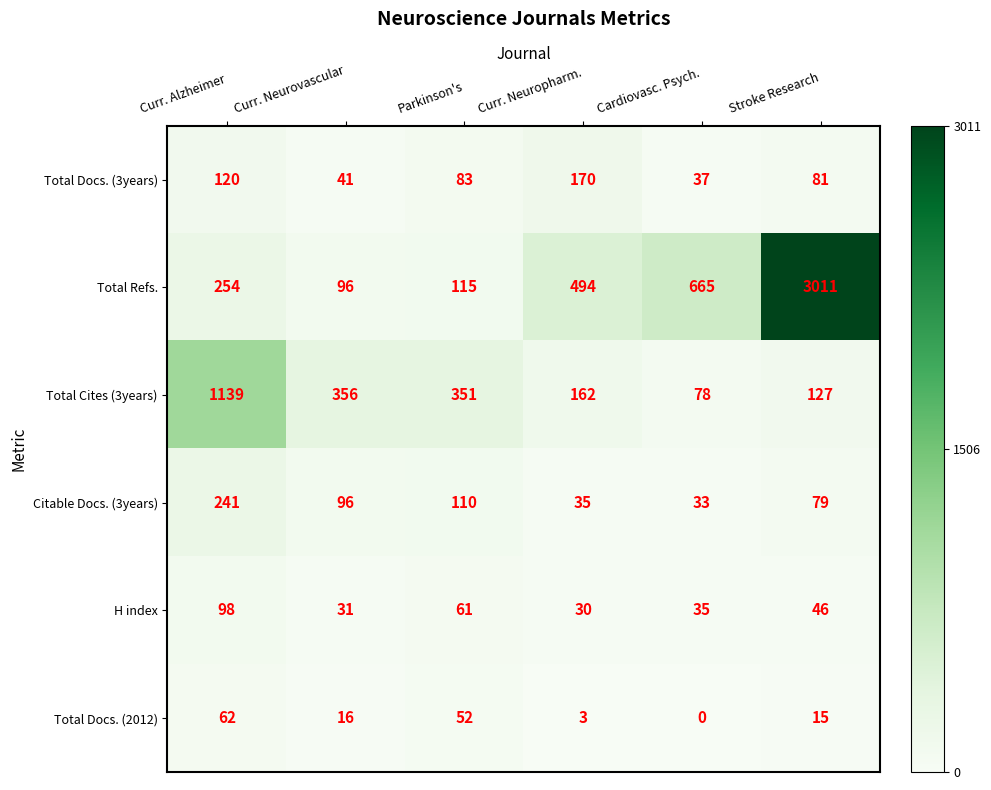

Where is Total Cites (3years) nearest to the value 608?

Curr. Neurovascular